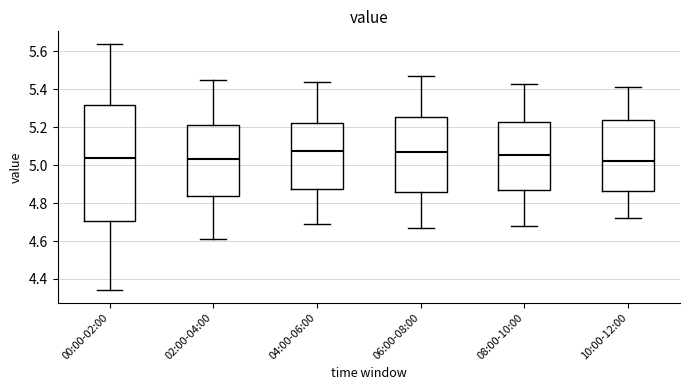

Reading left to right, read every box against the y-axis: the position of its median line, the range the box covers, and the ends of its whiskers. The values are not printed on the chart, so give them approximately, as read against the axis.

00:00-02:00: median 5.04, box 4.70 to 5.32, whiskers 4.34 to 5.64
02:00-04:00: median 5.04, box 4.84 to 5.22, whiskers 4.62 to 5.46
04:00-06:00: median 5.08, box 4.88 to 5.22, whiskers 4.70 to 5.44
06:00-08:00: median 5.08, box 4.86 to 5.26, whiskers 4.68 to 5.48
08:00-10:00: median 5.06, box 4.86 to 5.22, whiskers 4.68 to 5.44
10:00-12:00: median 5.02, box 4.86 to 5.24, whiskers 4.72 to 5.42